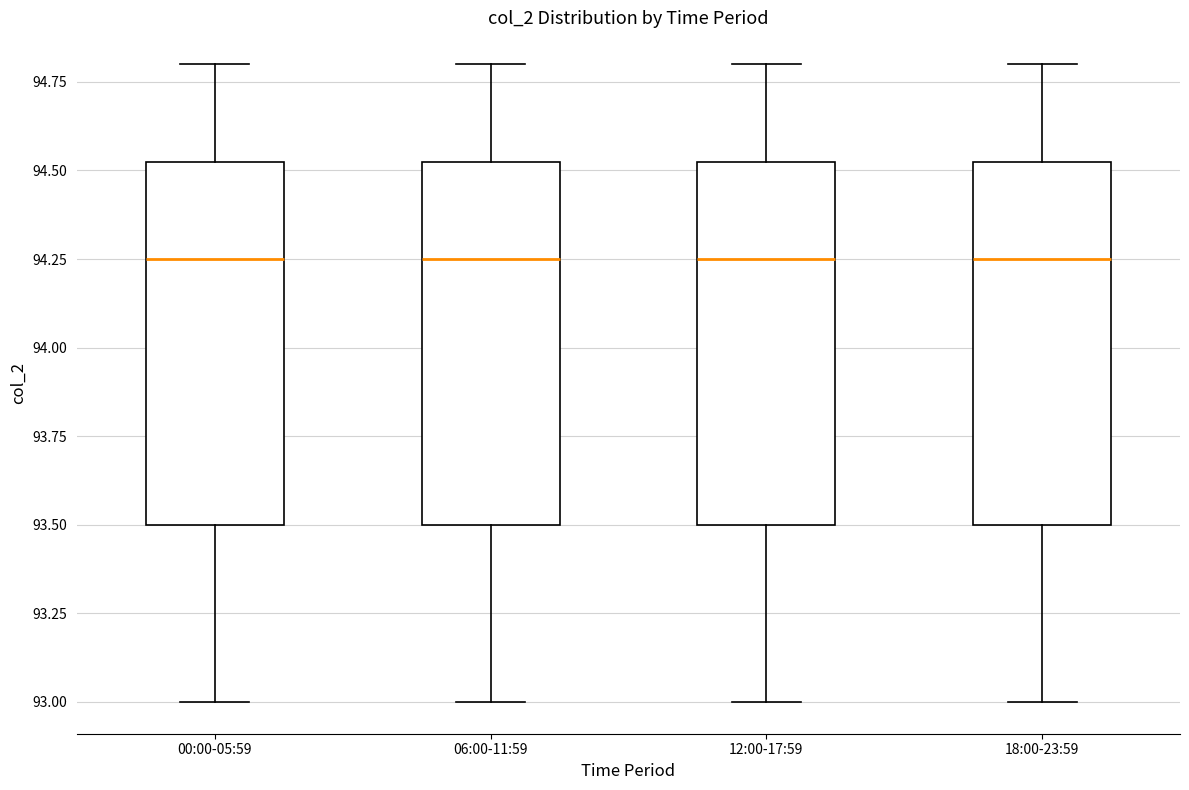

Where is the lower edge of the box for 18:00-23:59 on the y-axis? The values are not printed on the chart, so give them approximately, as read against the axis.

93.50